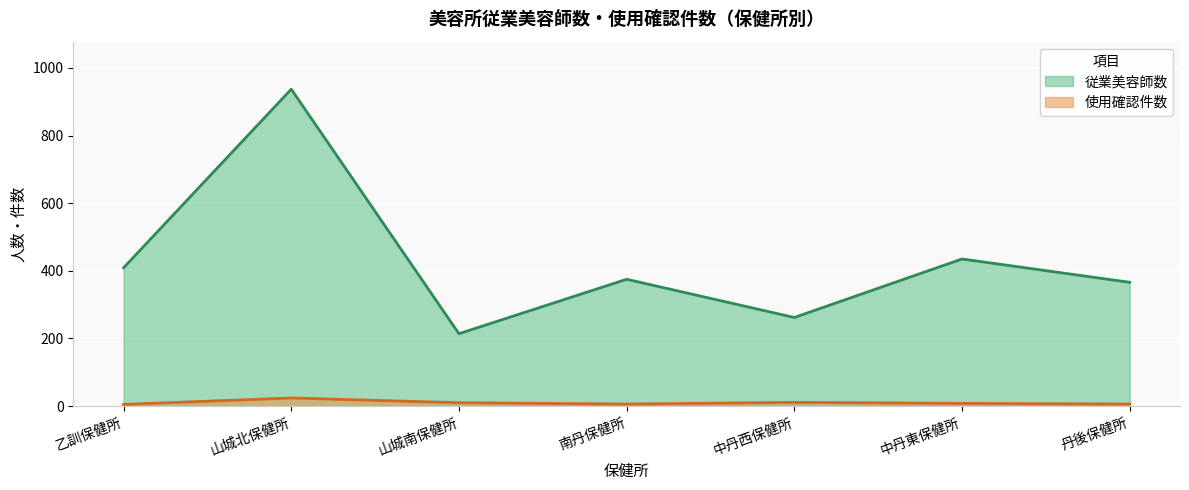

True or false: 使用確認件数 has more than 1 points higher than both neighbors.

True